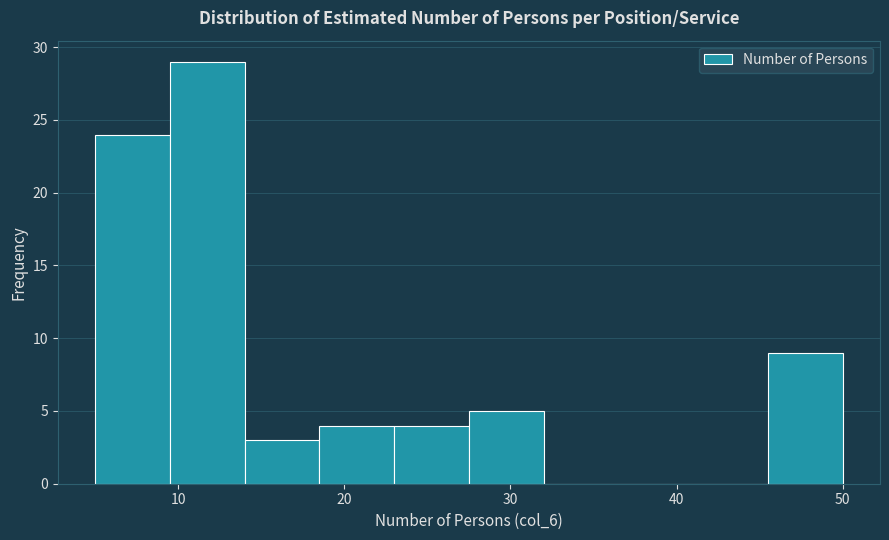

How tall is the bar that spans 14.0 to 18.5 on the x-axis? Neither the bar edges nor the heights are printed on the chart, so give them approximately, as read against the axes.

3